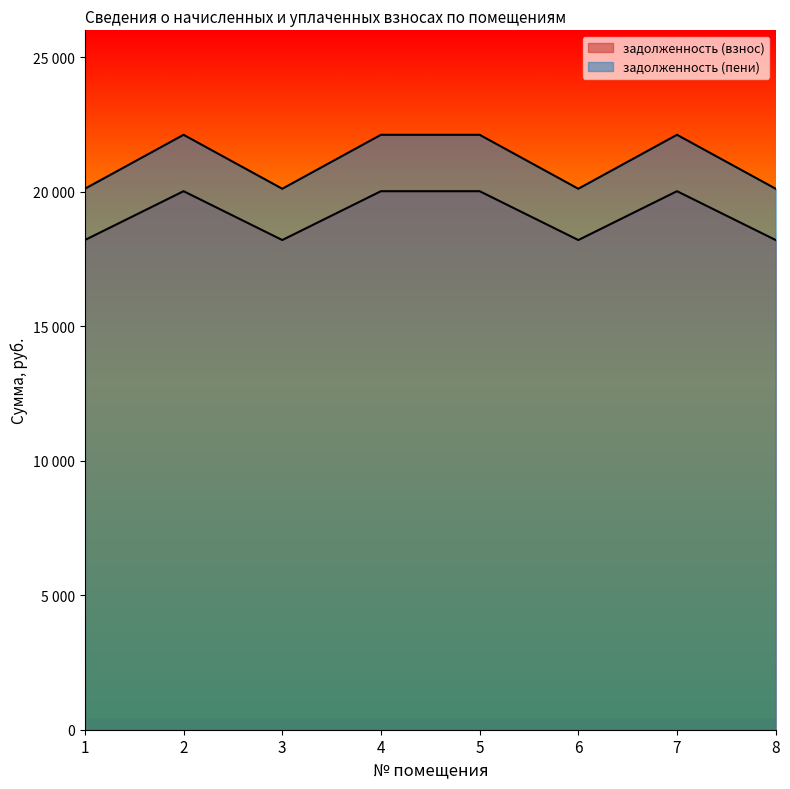

At which category does the chart reach its minimum across all series?

1